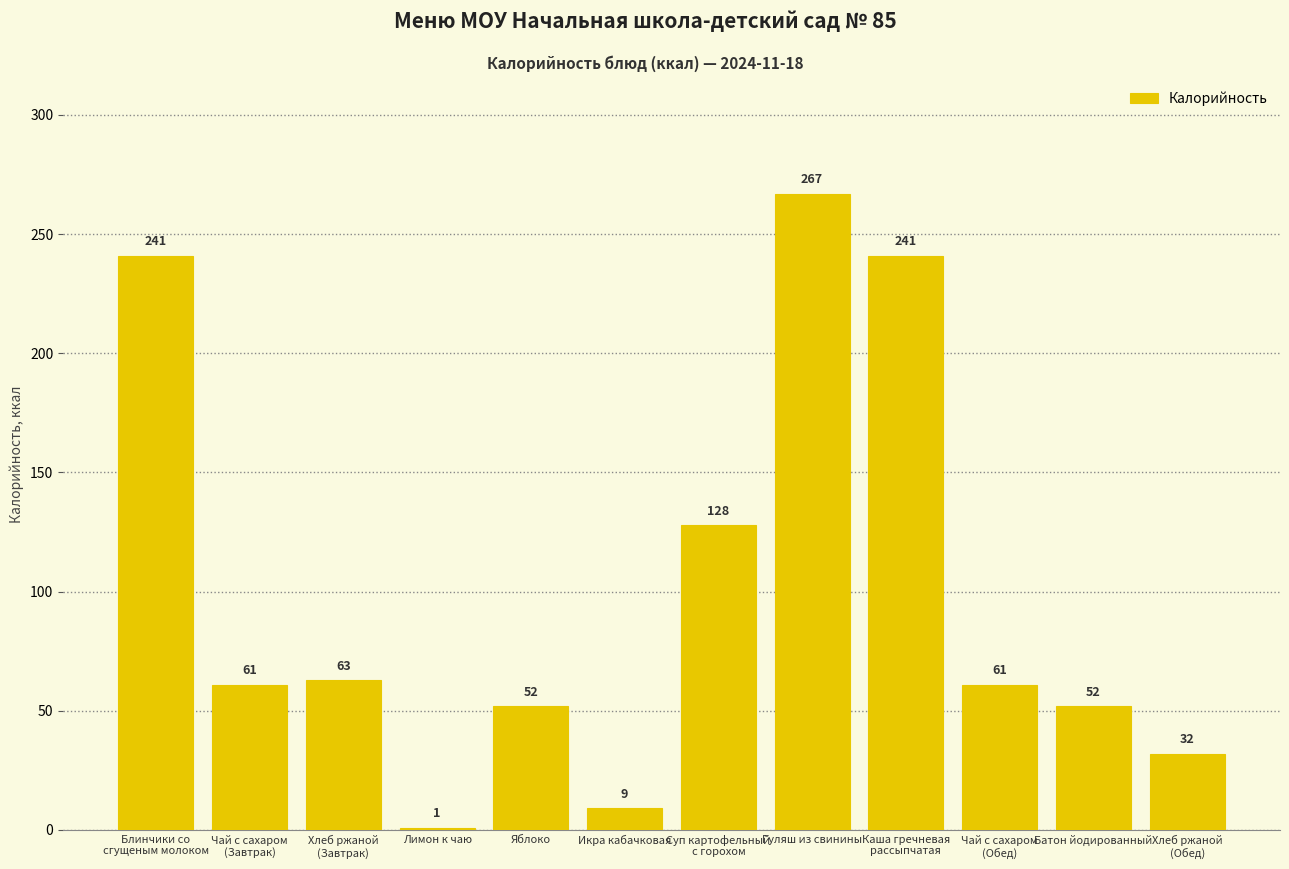

Read the value at Чай с сахаром
(Обед).

61